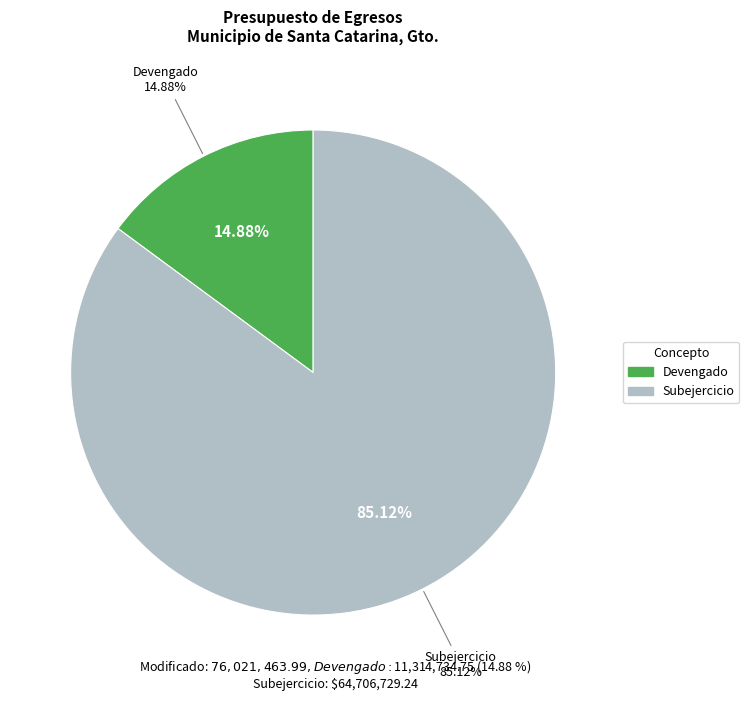

How many segments does this pie chart have?

2